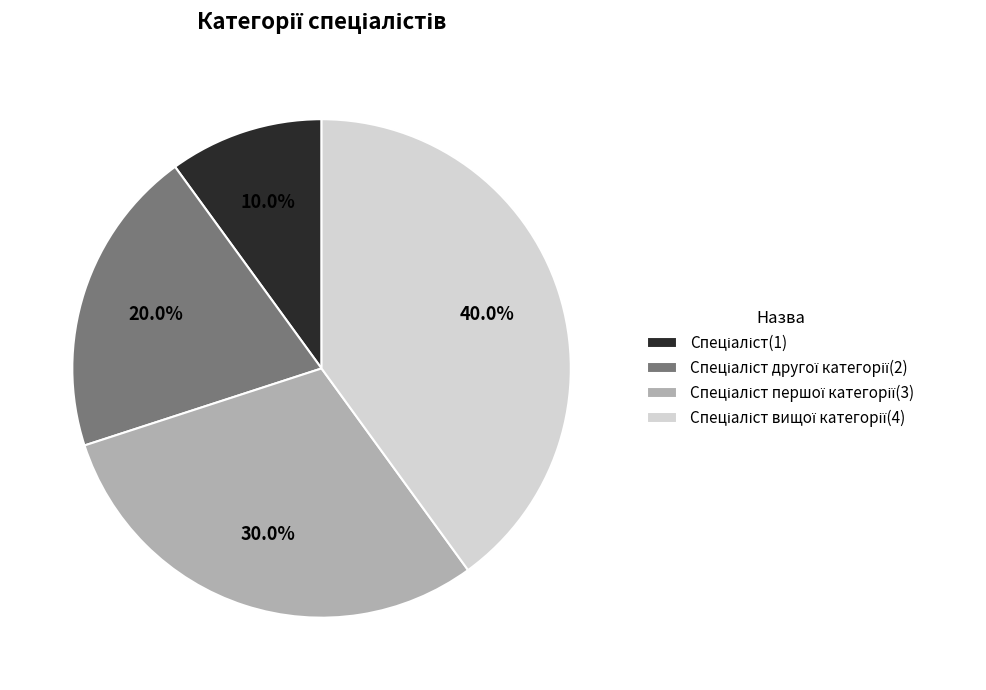

Is there a majority slice in this chart?

No